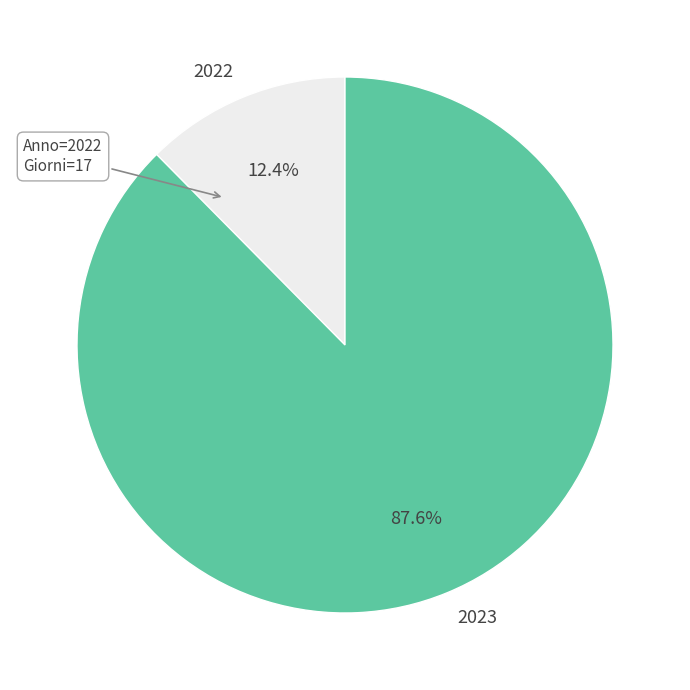

What percentage is NOT represented by 2023?

12.4%